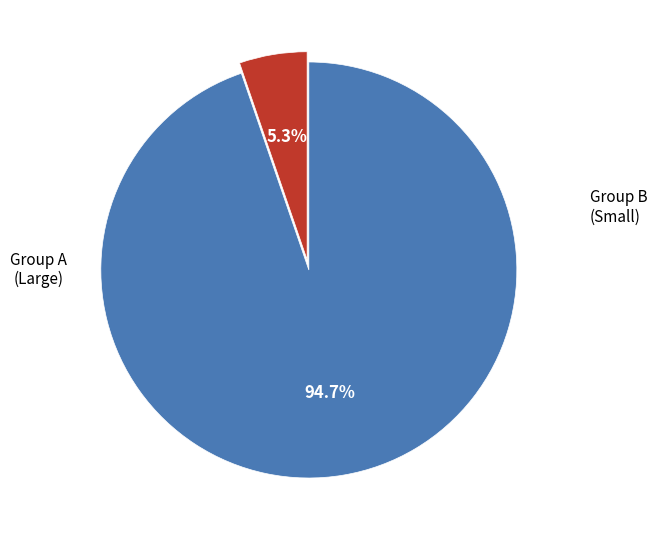

Is there any slice that represents more than half of the pie?

Yes